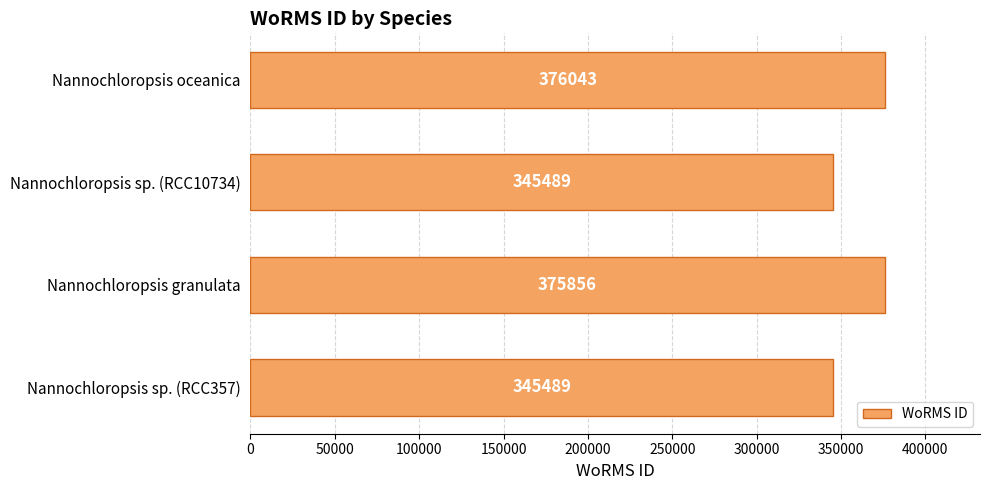

Does the chart contain stacked bars?

No